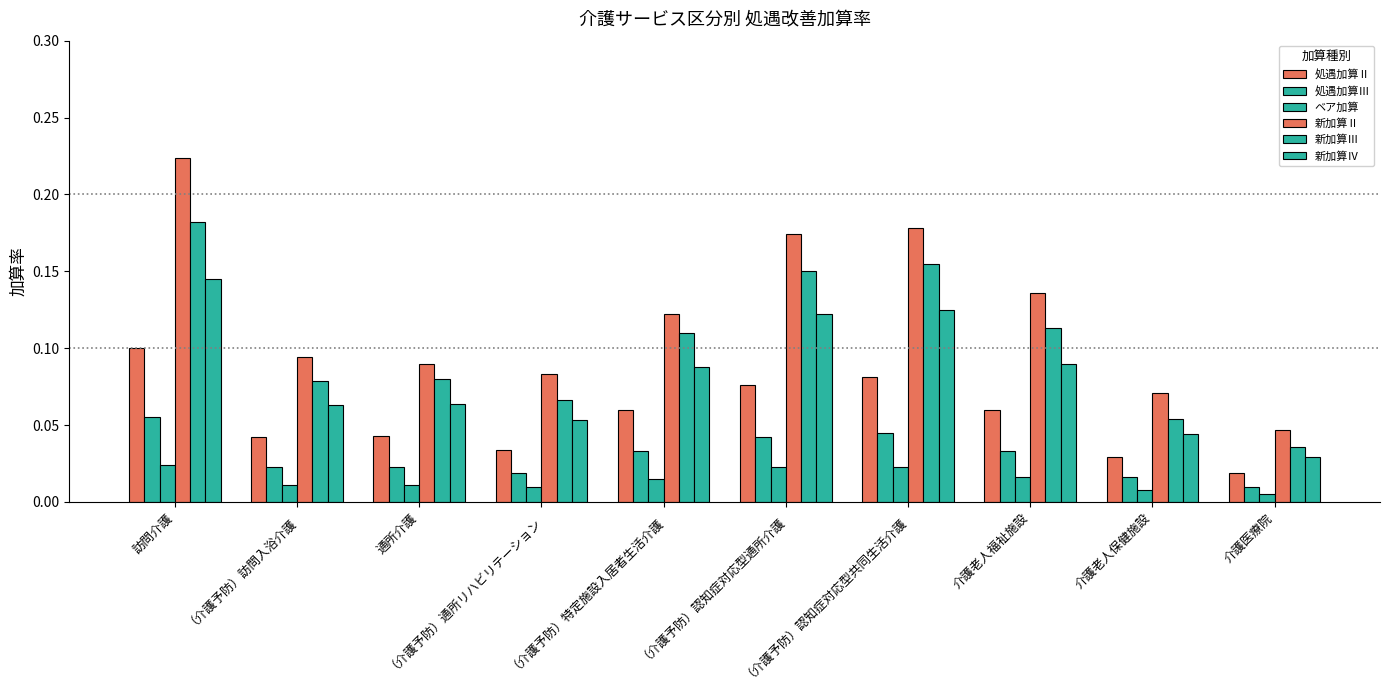

Are the bars horizontal?

No